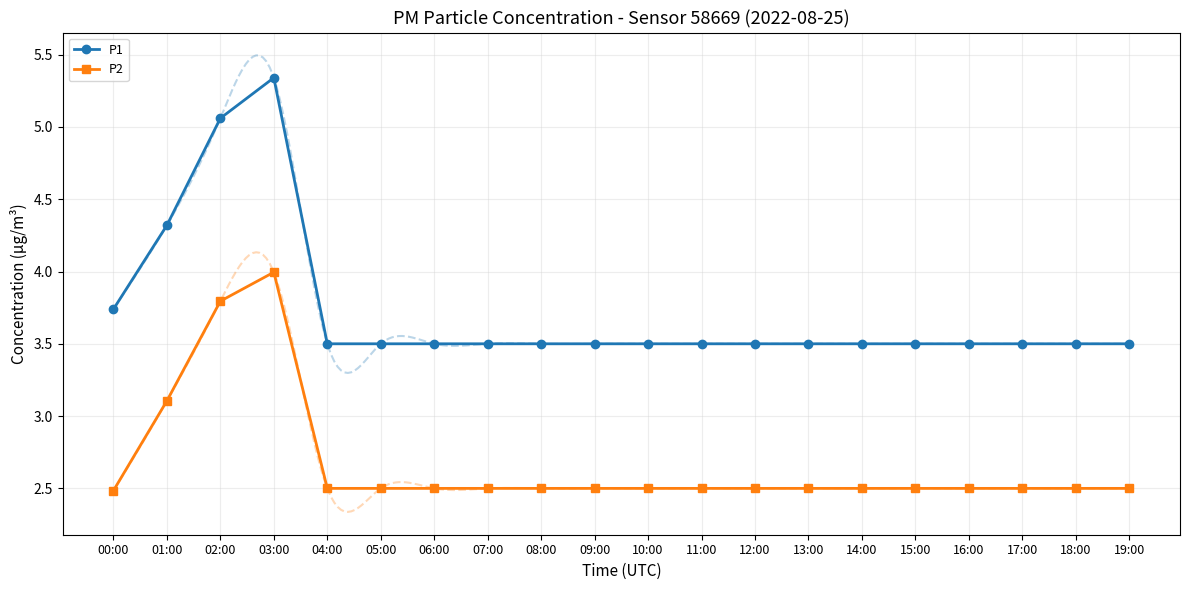

List the series in order of their peak value, highest first.

P1, P2